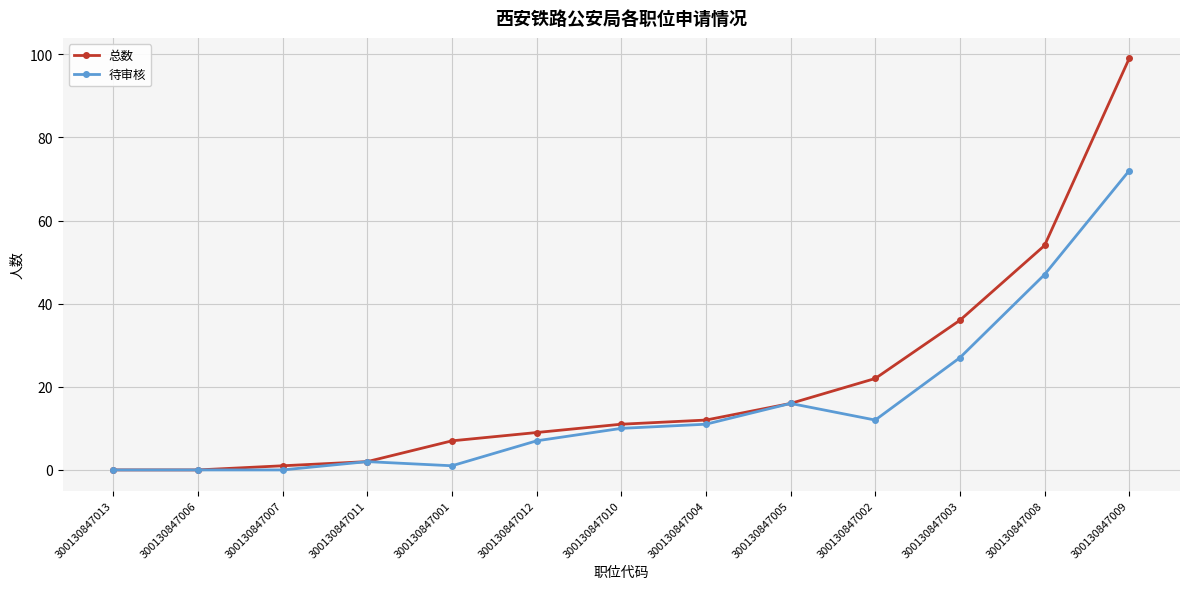

What is the approximate value of 待审核 at 300130847008?

47